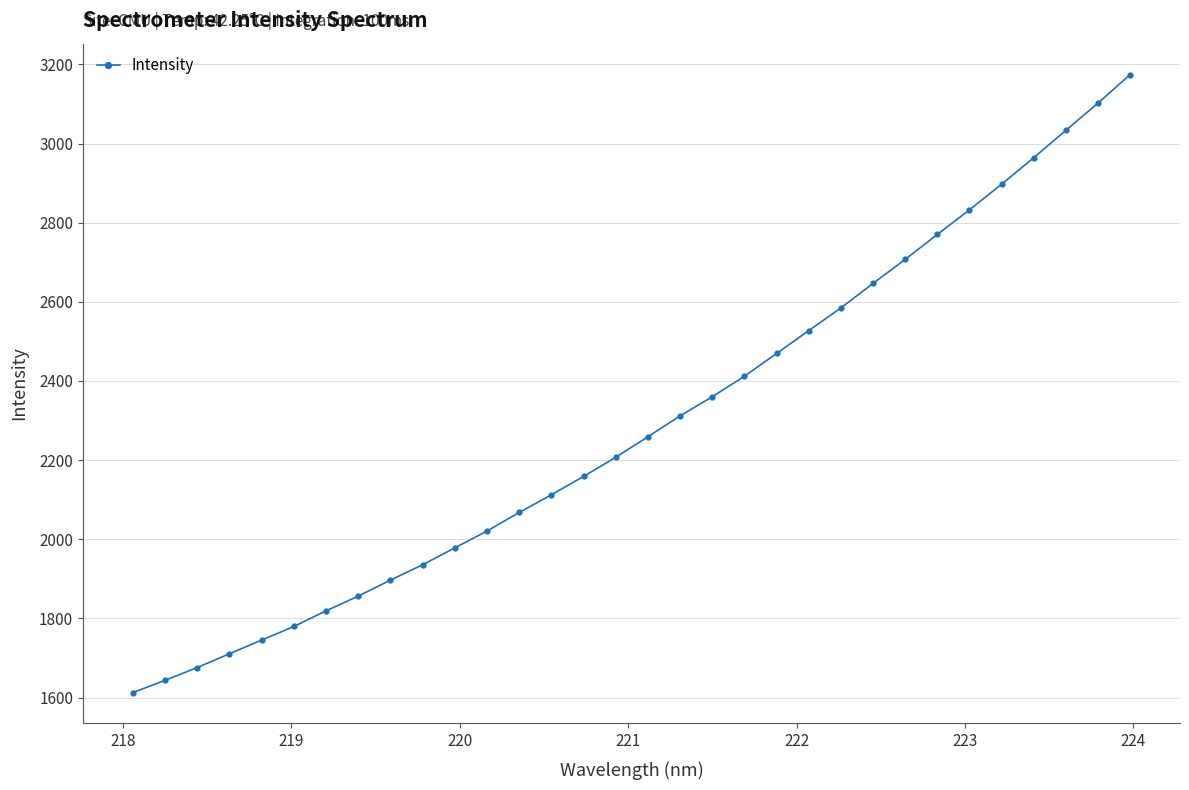

What is the difference between the maximum and second lowest values?

1530.8